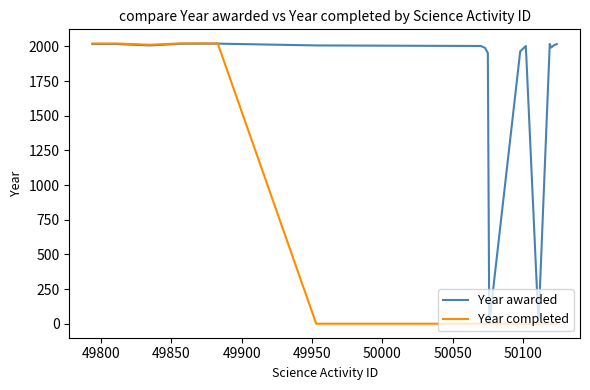

Which series has the largest total across all categories?

Year awarded